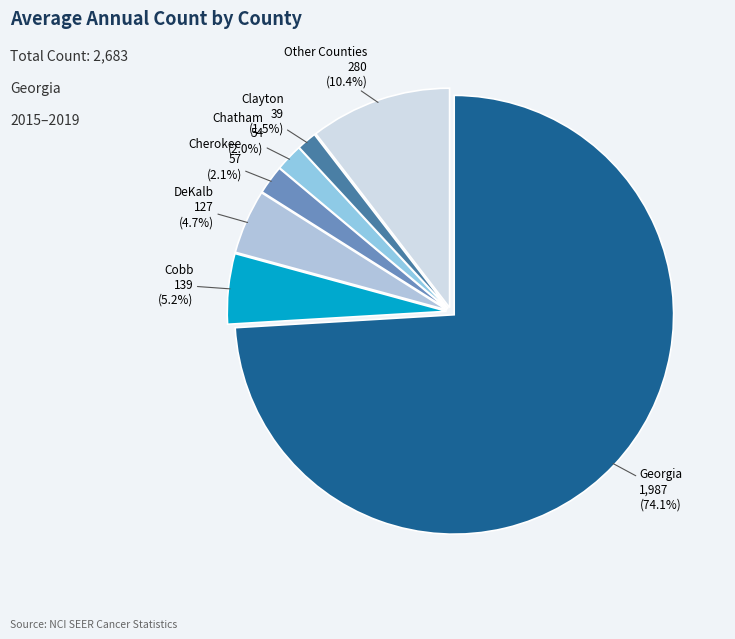

Which has a higher value, Clayton or Georgia?

Georgia